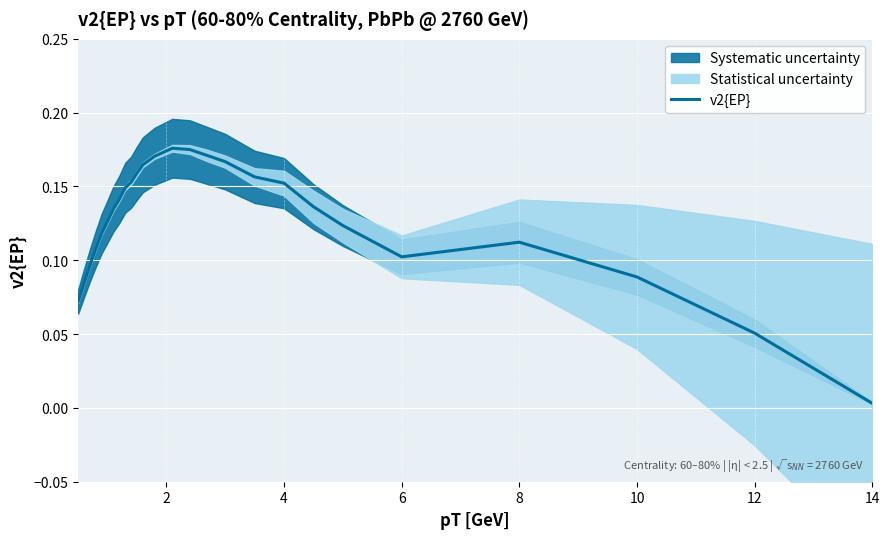

What is the difference between the maximum and minimum values?

0.2